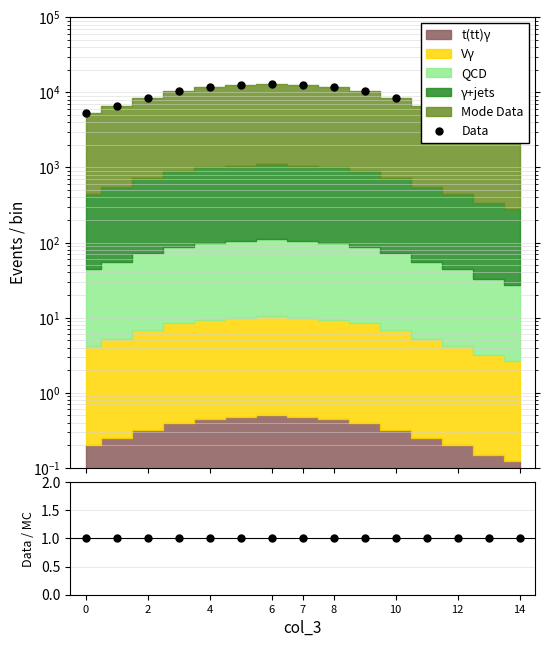

The value of Data at 8 is 12455.0. True or false?

True